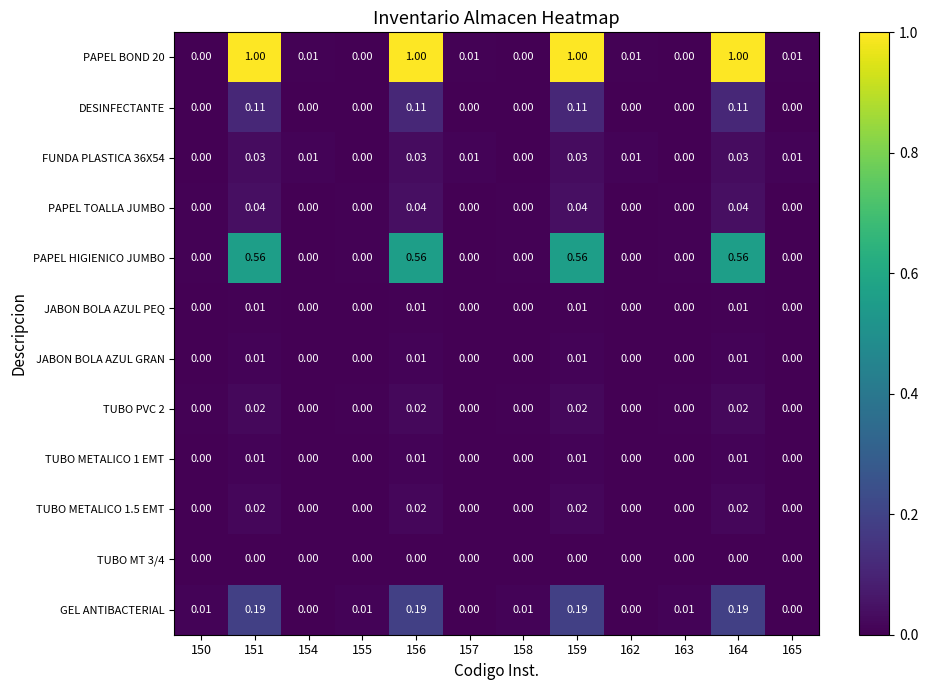

Reading left to right, what are all the values shown in this chart?

PAPEL BOND 20: 150=0.0	151=1.0	154=0.0	155=0.0	156=1.0	157=0.0	158=0.0	159=1.0	162=0.0	163=0.0	164=1.0	165=0.0
DESINFECTANTE: 150=0.0	151=0.1	154=0.0	155=0.0	156=0.1	157=0.0	158=0.0	159=0.1	162=0.0	163=0.0	164=0.1	165=0.0
FUNDA PLASTICA 36X54: 150=0.0	151=0.0	154=0.0	155=0.0	156=0.0	157=0.0	158=0.0	159=0.0	162=0.0	163=0.0	164=0.0	165=0.0
PAPEL TOALLA JUMBO: 150=0.0	151=0.0	154=0.0	155=0.0	156=0.0	157=0.0	158=0.0	159=0.0	162=0.0	163=0.0	164=0.0	165=0.0
PAPEL HIGIENICO JUMBO: 150=0.0	151=0.6	154=0.0	155=0.0	156=0.6	157=0.0	158=0.0	159=0.6	162=0.0	163=0.0	164=0.6	165=0.0
JABON BOLA AZUL PEQ: 150=0.0	151=0.0	154=0.0	155=0.0	156=0.0	157=0.0	158=0.0	159=0.0	162=0.0	163=0.0	164=0.0	165=0.0
JABON BOLA AZUL GRAN: 150=0.0	151=0.0	154=0.0	155=0.0	156=0.0	157=0.0	158=0.0	159=0.0	162=0.0	163=0.0	164=0.0	165=0.0
TUBO PVC 2: 150=0.0	151=0.0	154=0.0	155=0.0	156=0.0	157=0.0	158=0.0	159=0.0	162=0.0	163=0.0	164=0.0	165=0.0
TUBO METALICO 1 EMT: 150=0.0	151=0.0	154=0.0	155=0.0	156=0.0	157=0.0	158=0.0	159=0.0	162=0.0	163=0.0	164=0.0	165=0.0
TUBO METALICO 1.5 EMT: 150=0.0	151=0.0	154=0.0	155=0.0	156=0.0	157=0.0	158=0.0	159=0.0	162=0.0	163=0.0	164=0.0	165=0.0
TUBO MT 3/4: 150=0.0	151=0.0	154=0.0	155=0.0	156=0.0	157=0.0	158=0.0	159=0.0	162=0.0	163=0.0	164=0.0	165=0.0
GEL ANTIBACTERIAL: 150=0.0	151=0.2	154=0.0	155=0.0	156=0.2	157=0.0	158=0.0	159=0.2	162=0.0	163=0.0	164=0.2	165=0.0